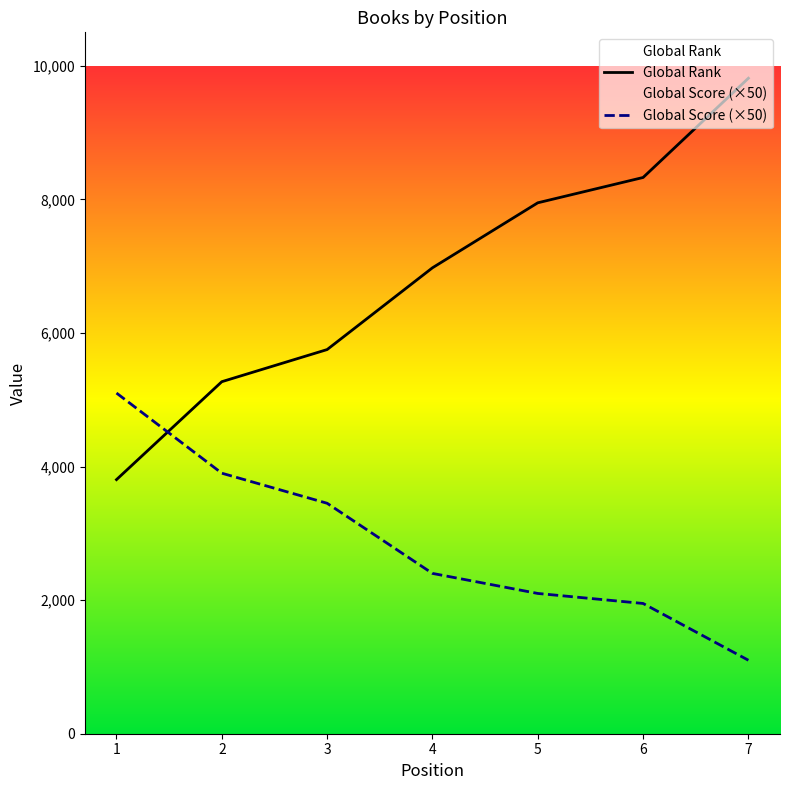

True or false: Global Rank has more than 1 interior local peaks.

False